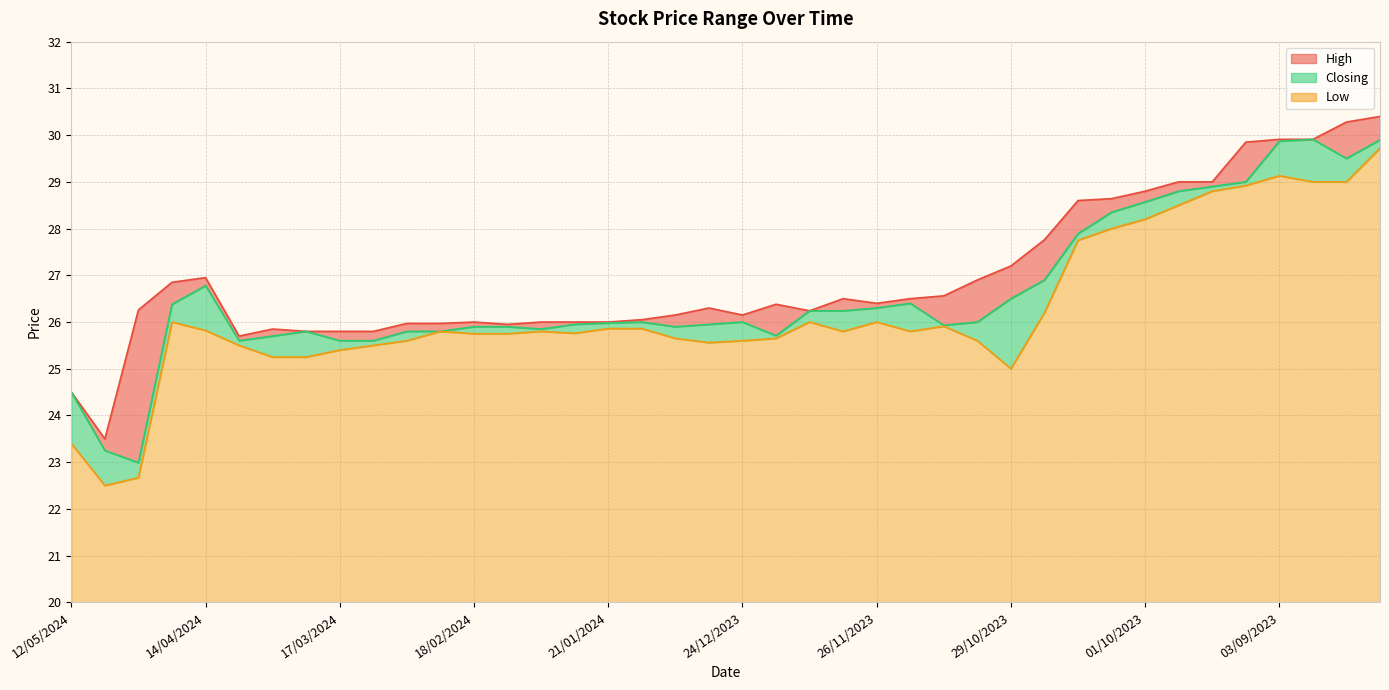

Rank the series at 05/11/2023 from lowest to highest value.

Low, Closing, High